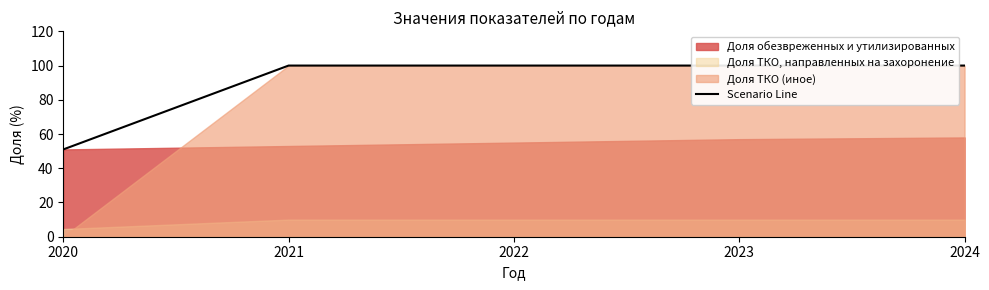

How many data points does each series have?

5